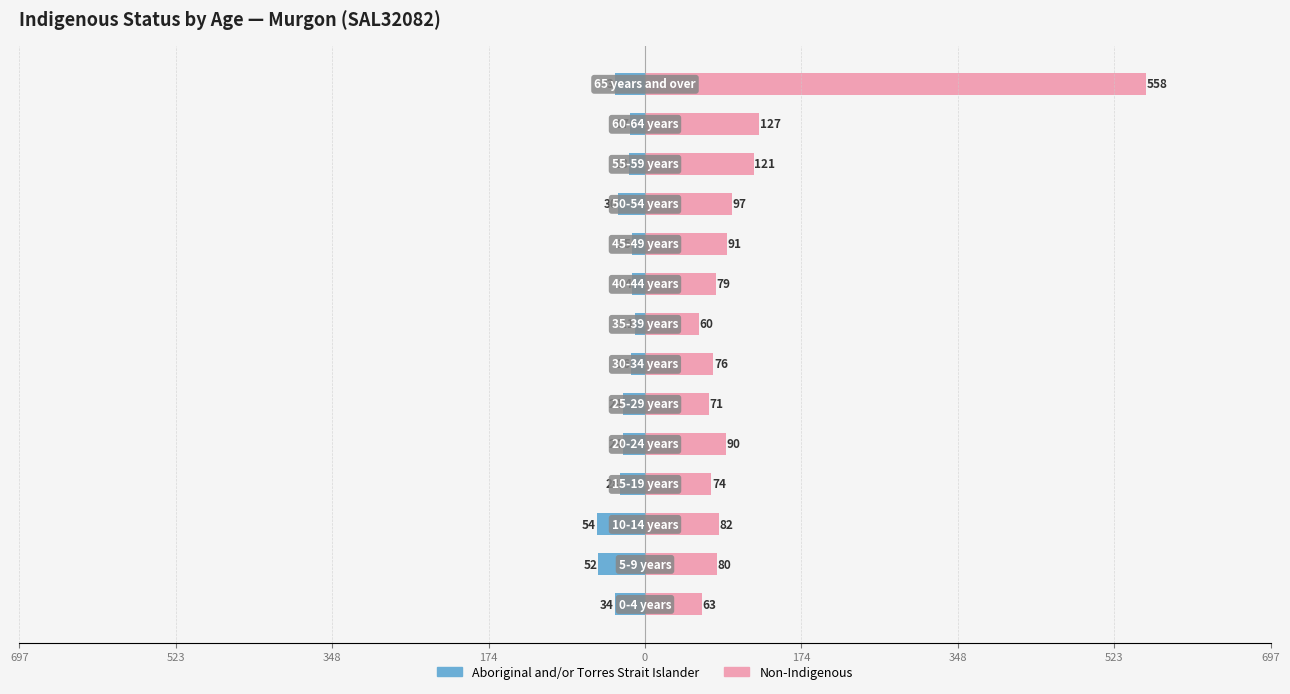

Reading left to right, extract all data points from this chart.

Aboriginal and/or Torres Strait Islander: -34	-52	-54	-28	-24	-24	-16	-11	-14	-15	-30	-18	-17	-33
Non-Indigenous: 63	80	82	74	90	71	76	60	79	91	97	121	127	558